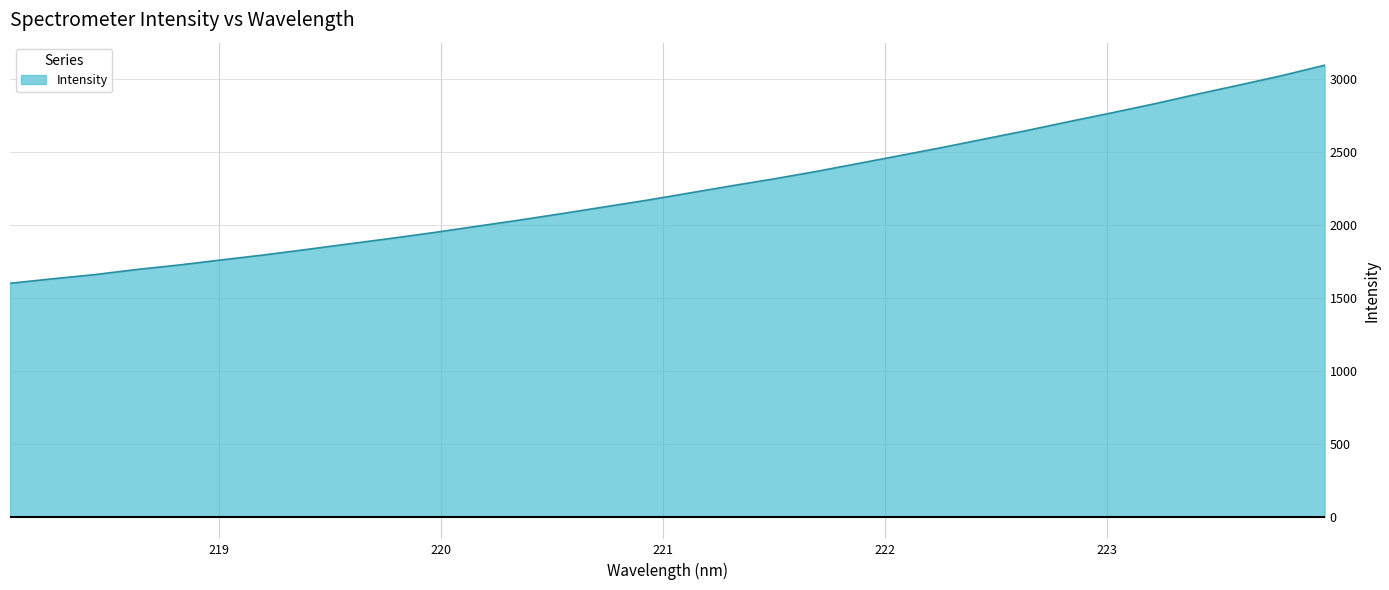

What is the greatest value displayed?

3096.8